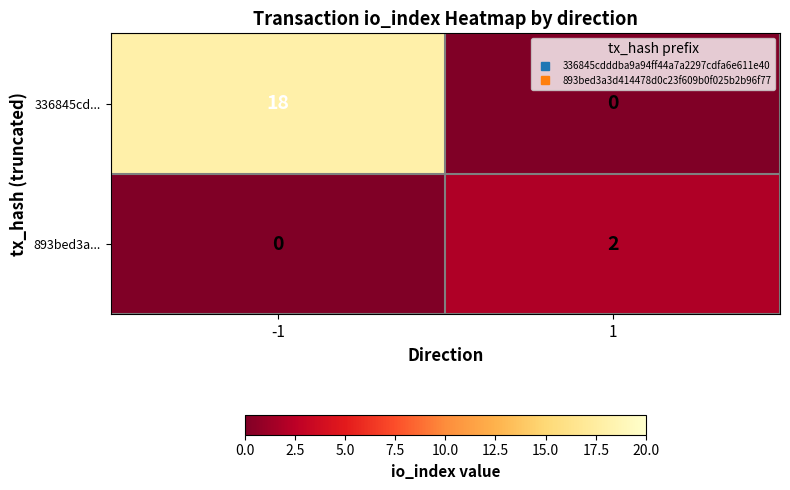

Rank the series at 1 from highest to lowest value.

893bed3a..., 336845cd...